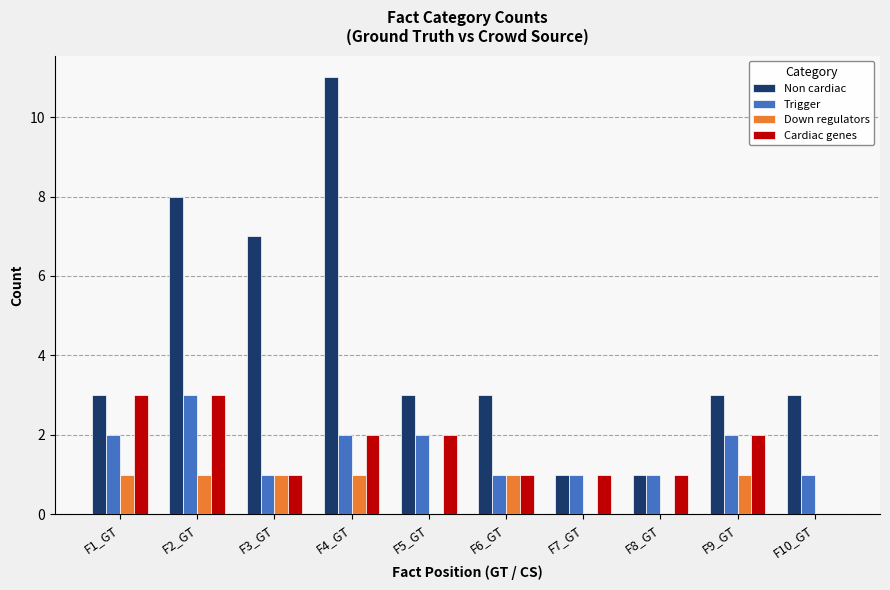

Reading left to right, extract all data points from this chart.

Non cardiac: F1_GT=3	F2_GT=8	F3_GT=7	F4_GT=11	F5_GT=3	F6_GT=3	F7_GT=1	F8_GT=1	F9_GT=3	F10_GT=3
Trigger: F1_GT=2	F2_GT=3	F3_GT=1	F4_GT=2	F5_GT=2	F6_GT=1	F7_GT=1	F8_GT=1	F9_GT=2	F10_GT=1
Down regulators: F1_GT=1	F2_GT=1	F3_GT=1	F4_GT=1	F5_GT=0	F6_GT=1	F7_GT=0	F8_GT=0	F9_GT=1	F10_GT=0
Cardiac genes: F1_GT=3	F2_GT=3	F3_GT=1	F4_GT=2	F5_GT=2	F6_GT=1	F7_GT=1	F8_GT=1	F9_GT=2	F10_GT=0